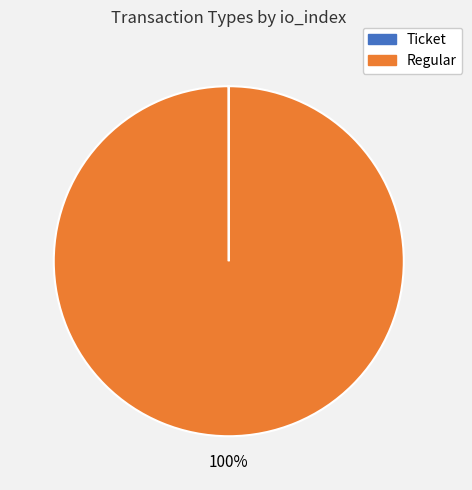

Is there any slice that represents more than half of the pie?

Yes